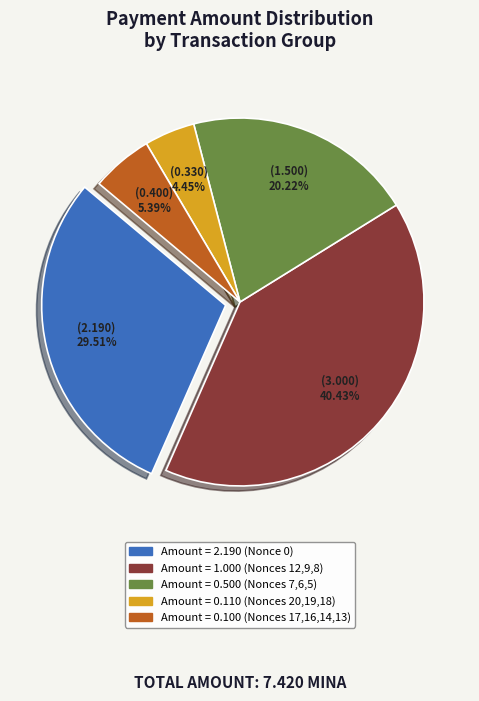

Is there any slice that represents more than half of the pie?

No